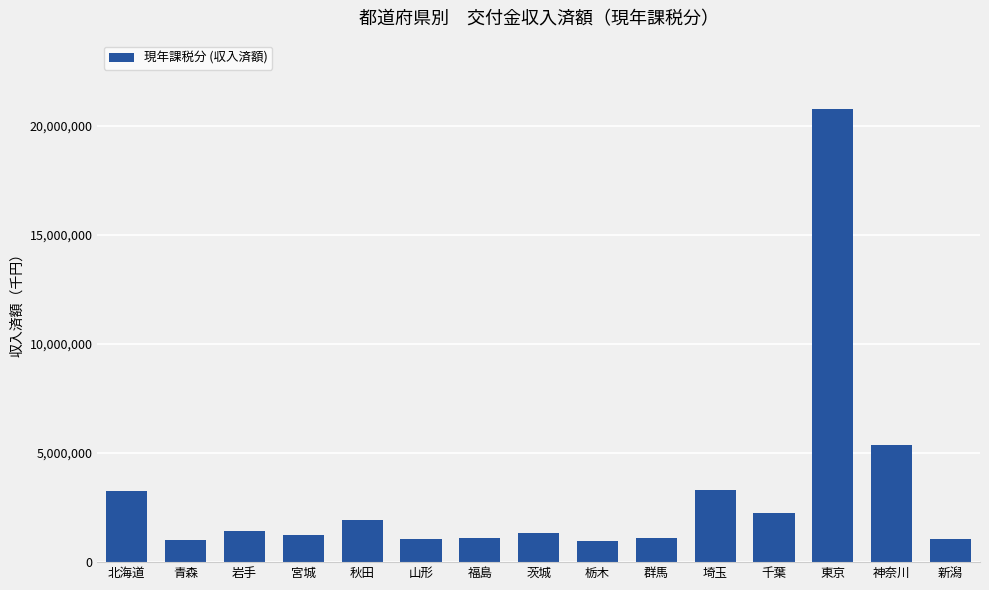

What is the ratio of the value at 神奈川 to the value at 栃木?

5.6